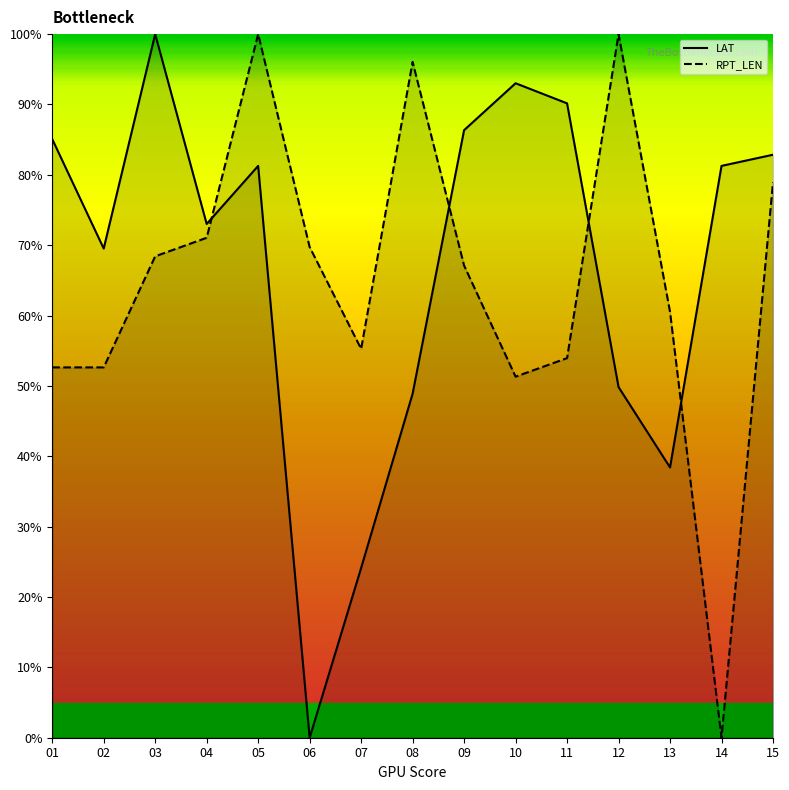

At which category is the sum across all series the highest?

05